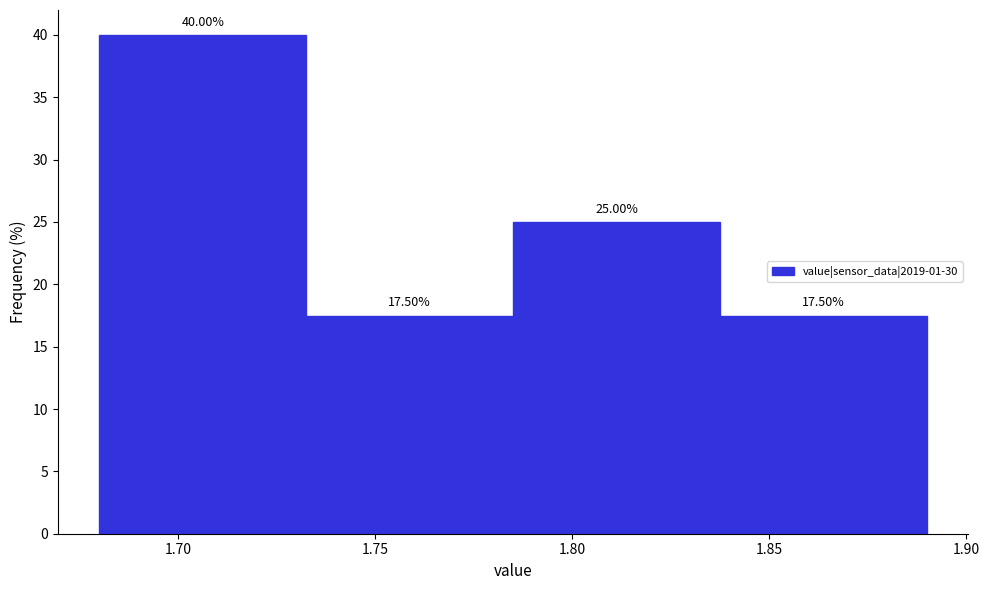

How tall is the bar that spans 1.785 to 1.840 on the x-axis? The bar edges are not printed on the chart, so give them approximately, as read against the axis.

25.00